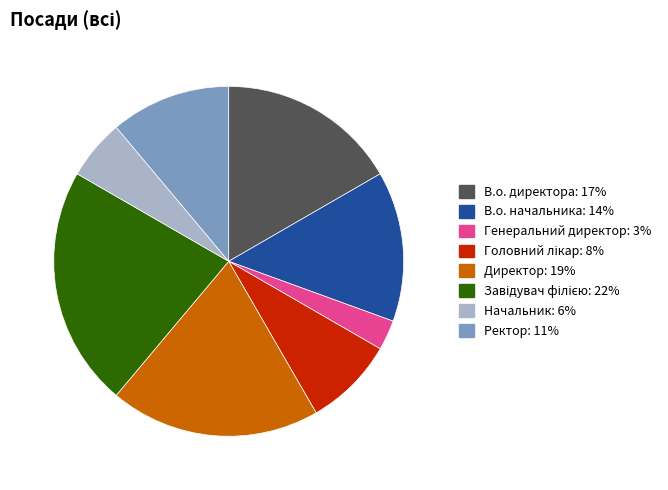

Is there a majority slice in this chart?

No